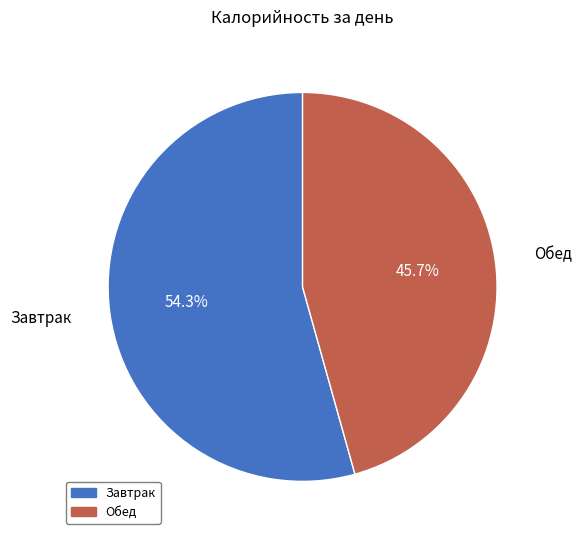

How many slices are in this pie chart?

2